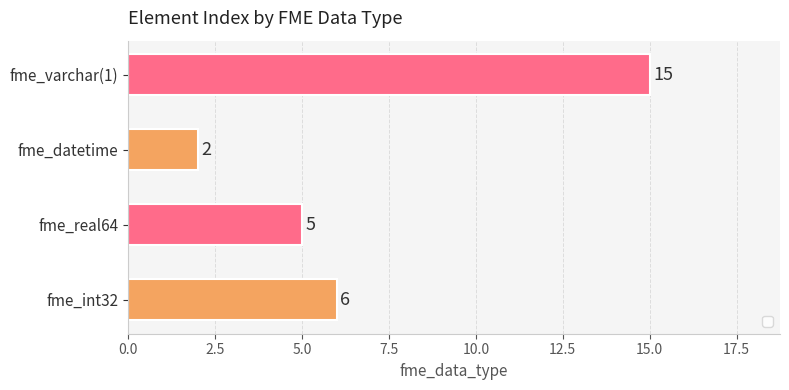

What is the sum of all values?

28